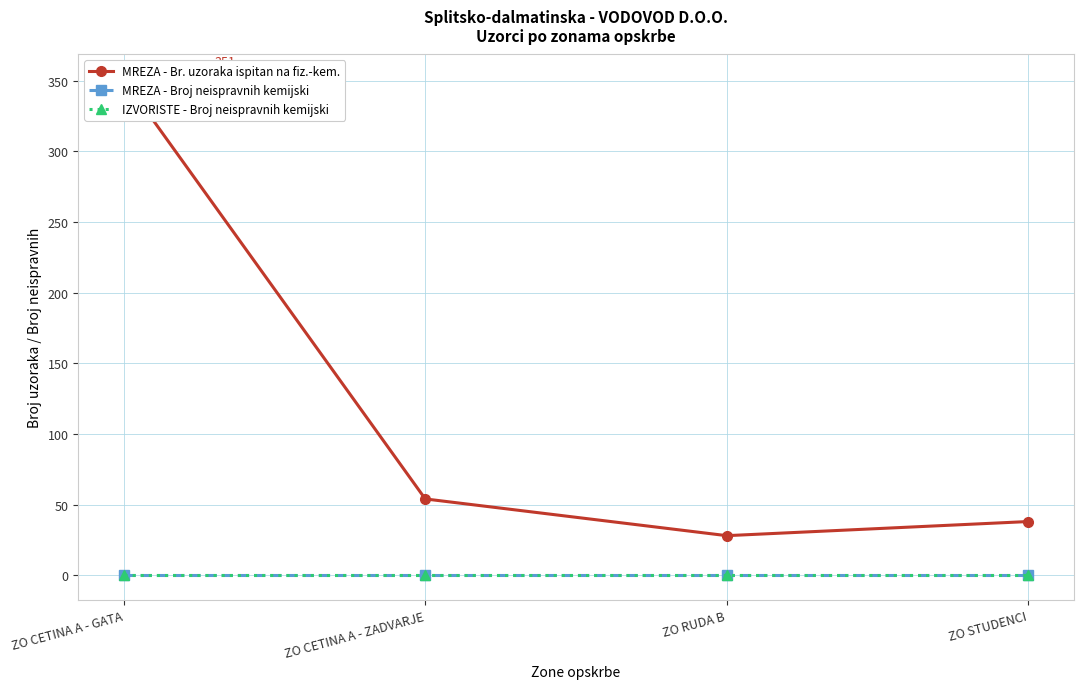

Reading left to right, what are all the values shown in this chart?

MREZA - Br. uzoraka ispitan na fiz.-kem.: 351	54	28	38
MREZA - Broj neispravnih kemijski: 0	0	0	0
IZVORISTE - Broj neispravnih kemijski: 0	0	0	0